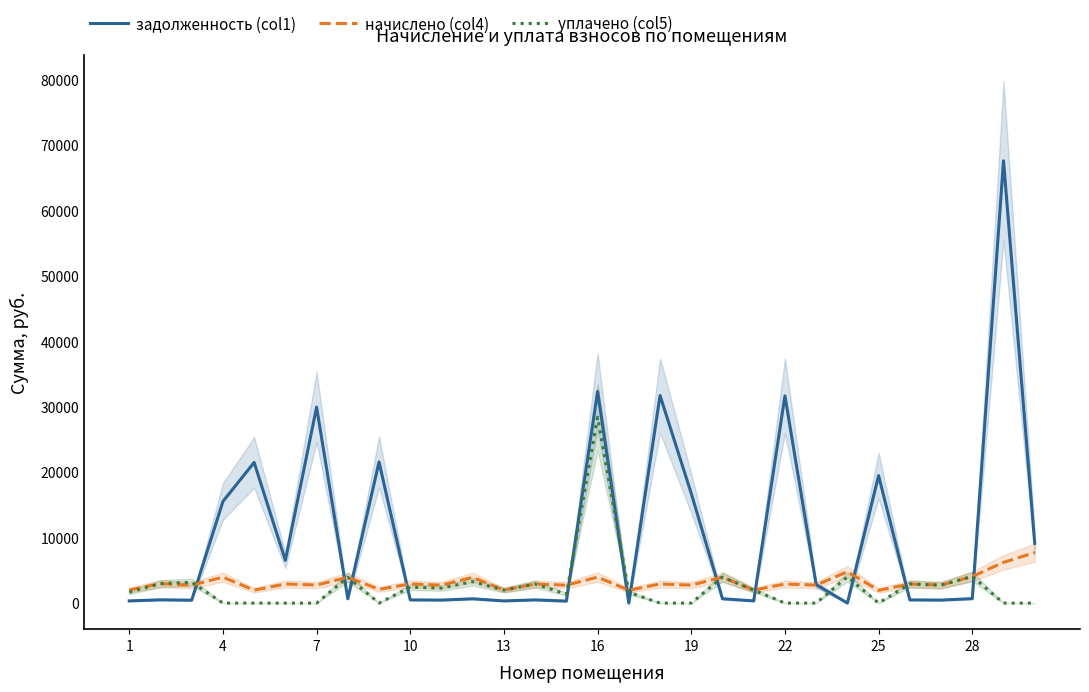

What is the minimum value for начислено (col4)?

1945.7